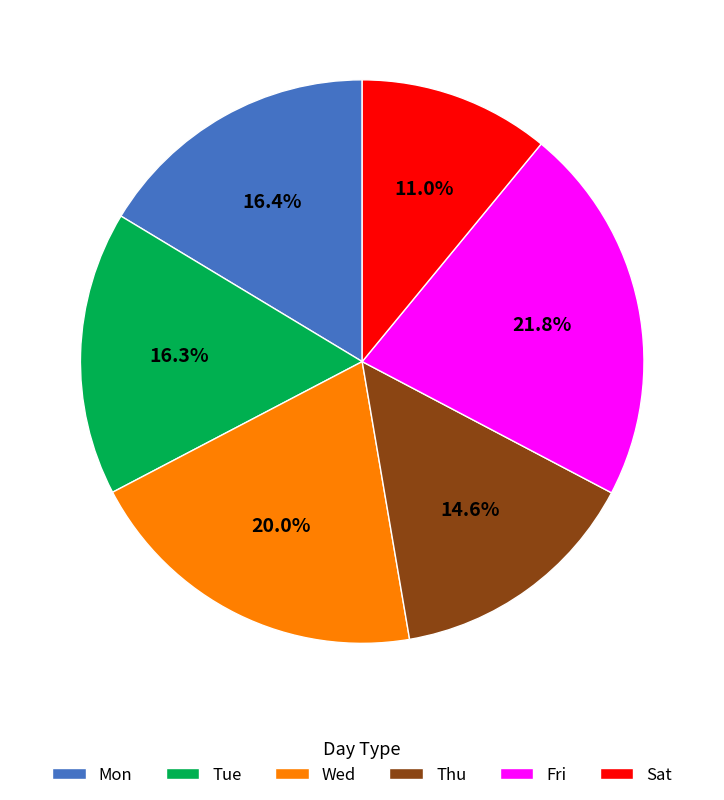

What is the ratio of the value at Tue to the value at Sat?

1.5